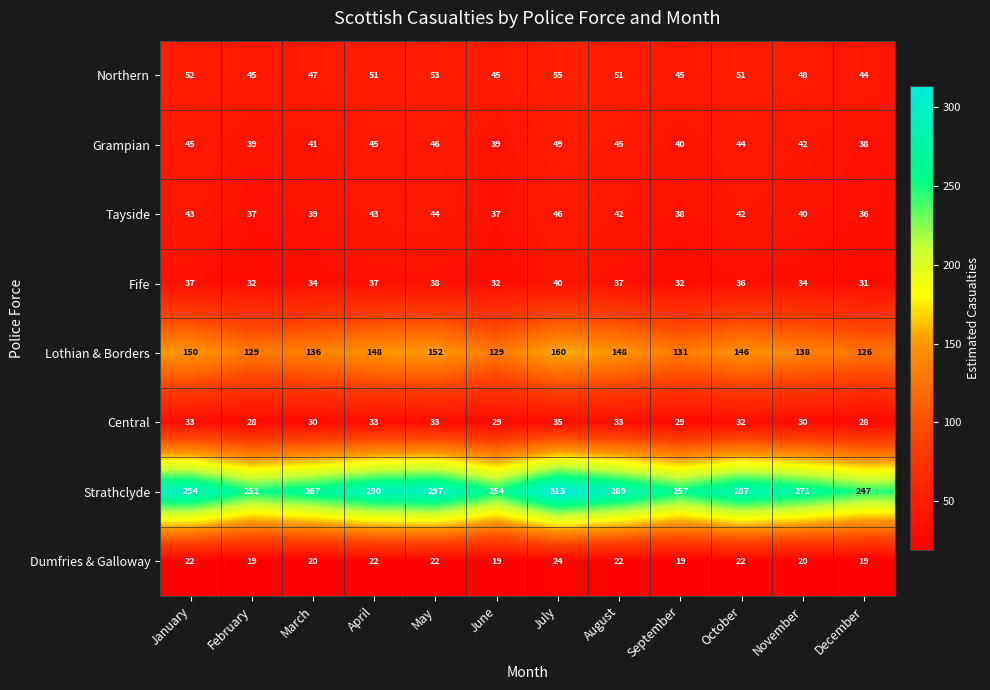

How many distinct data groups are displayed?

8